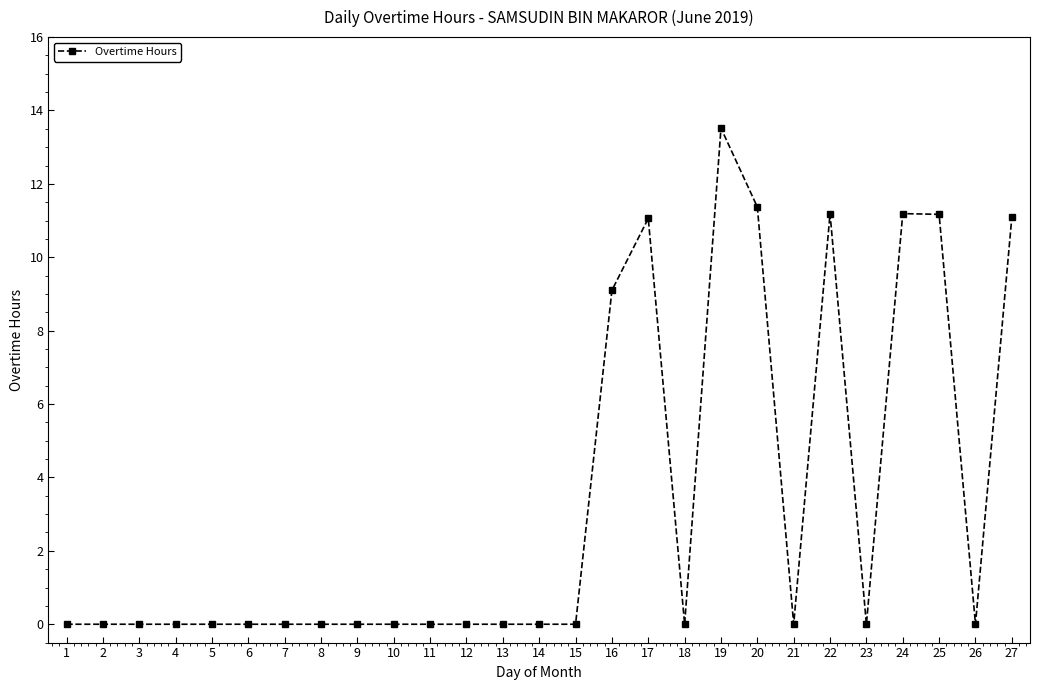

Count the number of data series in this chart.

1